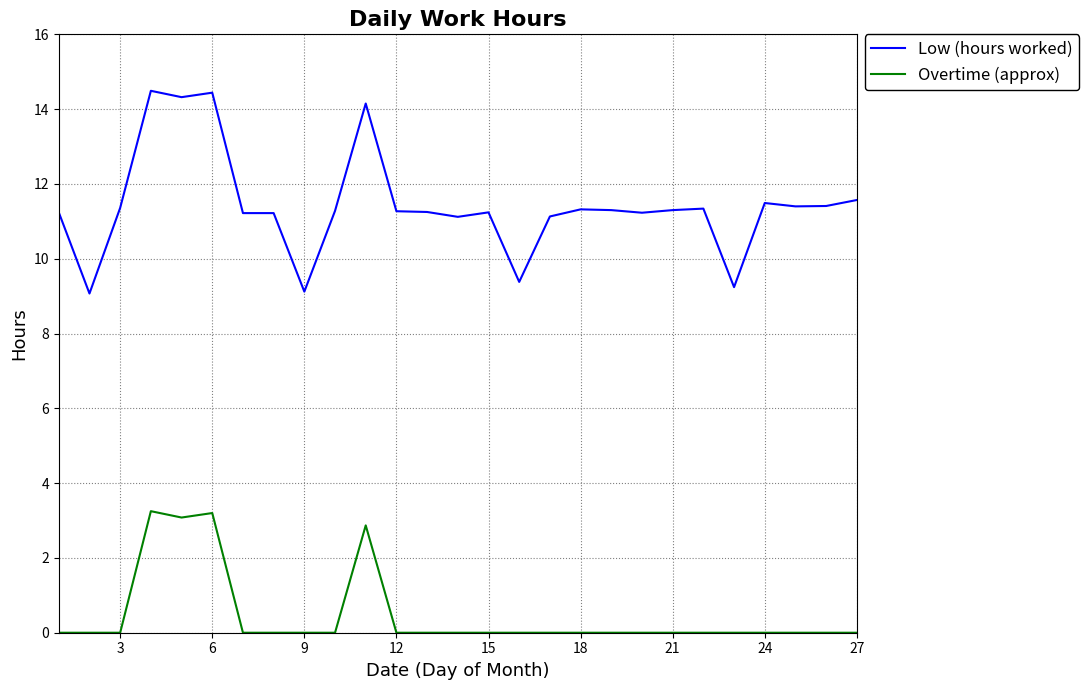

Which series has the largest total across all categories?

Low (hours worked)